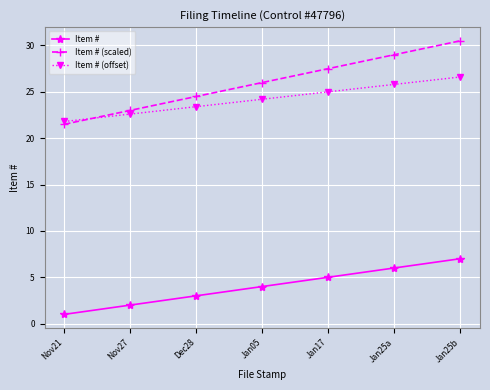

Reading left to right, list all the values displayed in this chart.

Item #: Nov21=1.0	Nov27=2.0	Dec28=3.0	Jan05=4.0	Jan17=5.0	Jan25a=6.0	Jan25b=7.0
Item # (scaled): Nov21=21.5	Nov27=23.0	Dec28=24.5	Jan05=26.0	Jan17=27.5	Jan25a=29.0	Jan25b=30.5
Item # (offset): Nov21=21.8	Nov27=22.6	Dec28=23.4	Jan05=24.2	Jan17=25.0	Jan25a=25.8	Jan25b=26.6